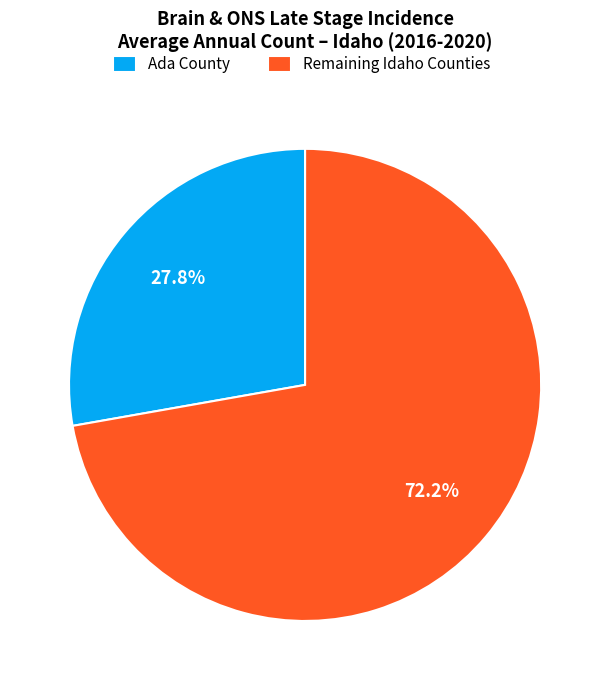

The Ada County slice represents 13% of the pie. True or false?

False